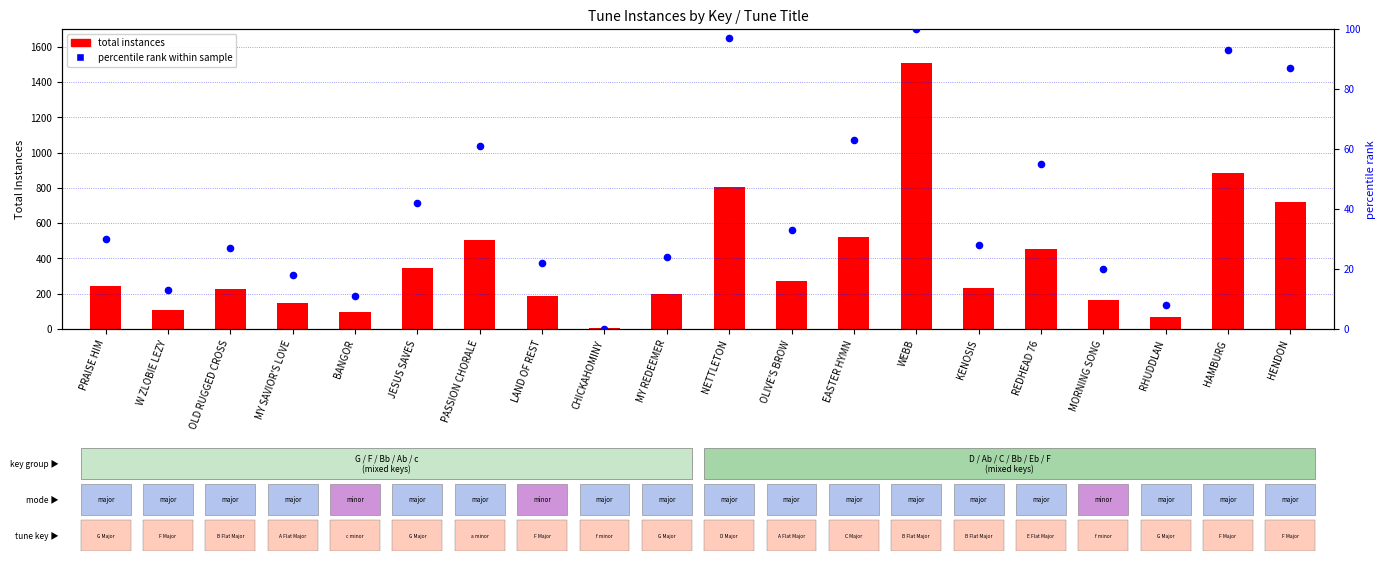

At how many categories does at least one series exceed 1490?

1